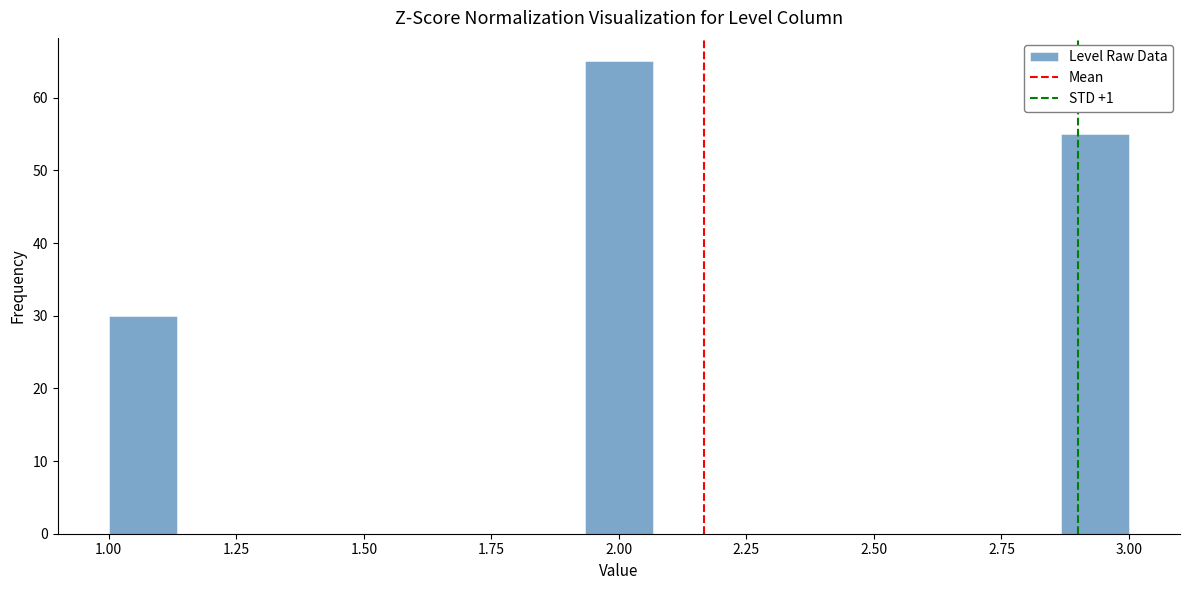

Read against the x-axis, roughly where is the centre of the tallest bar?

2.00